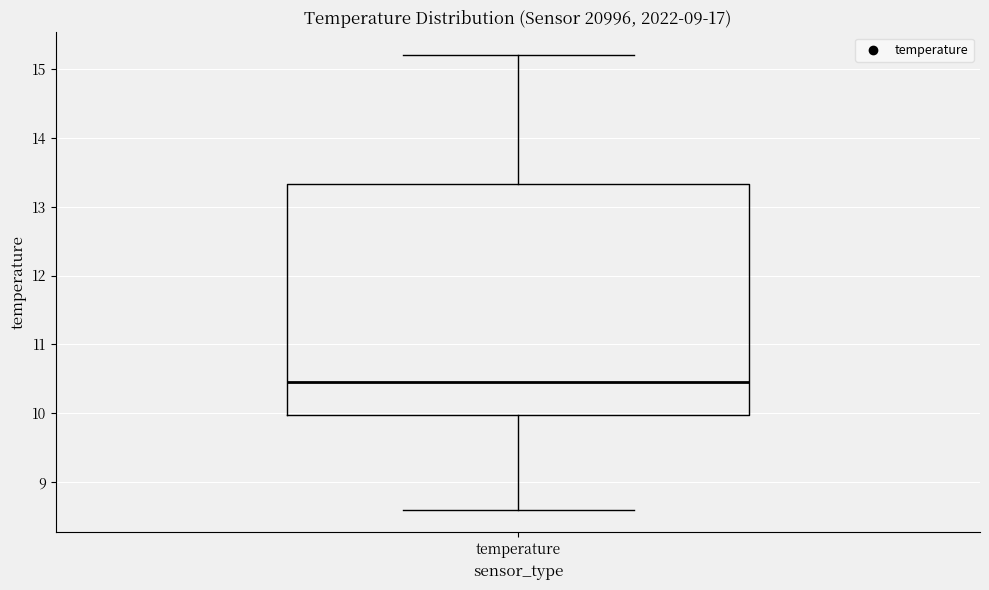

Read this box plot against the y-axis: the position of the median line, the range covered by the box, and the ends of both whiskers. The values are not printed on the chart, so give them approximately, as read against the axis.

median 10.5, box 10.0 to 13.3, whiskers 8.6 to 15.2